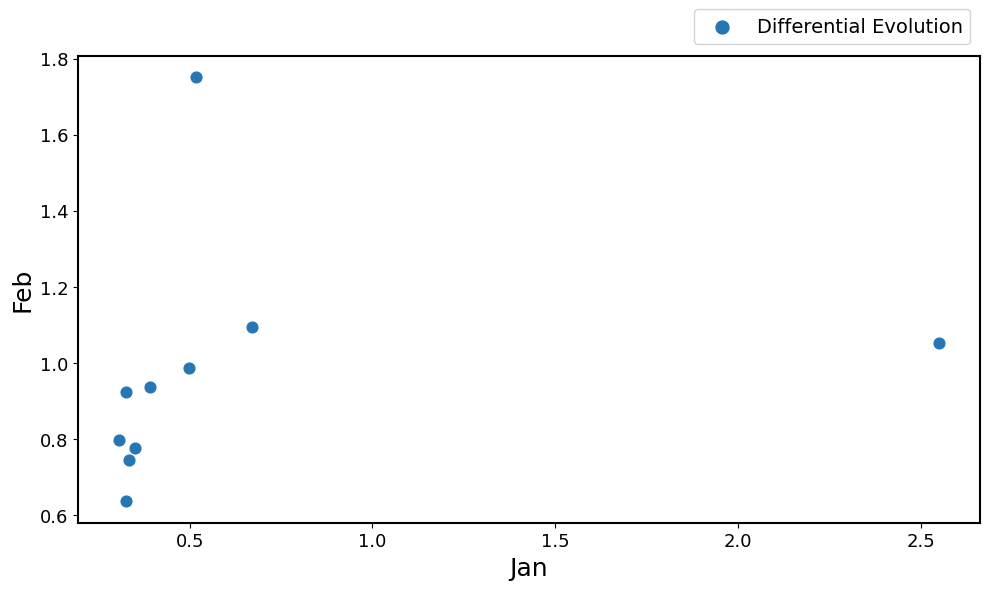

What is the range of X values (max minus min)?

2.2